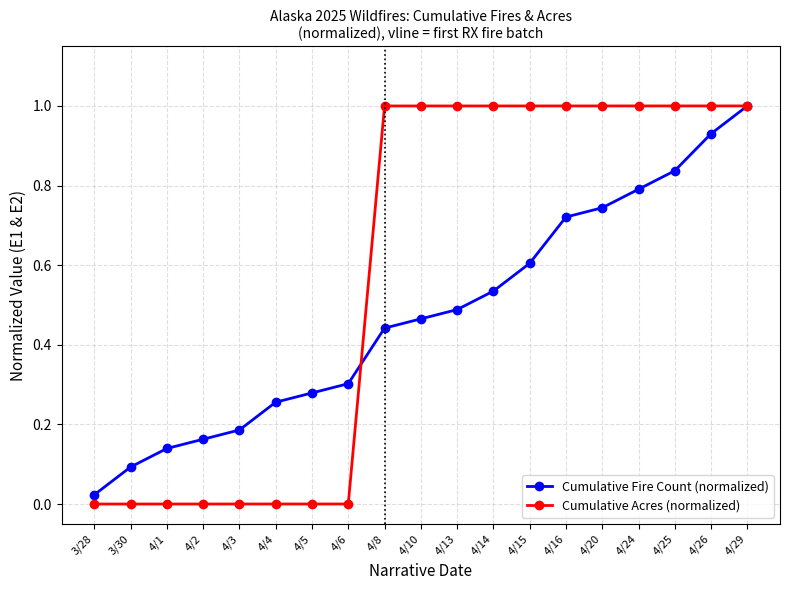

What is the label of the 18th point from the left?

4/26